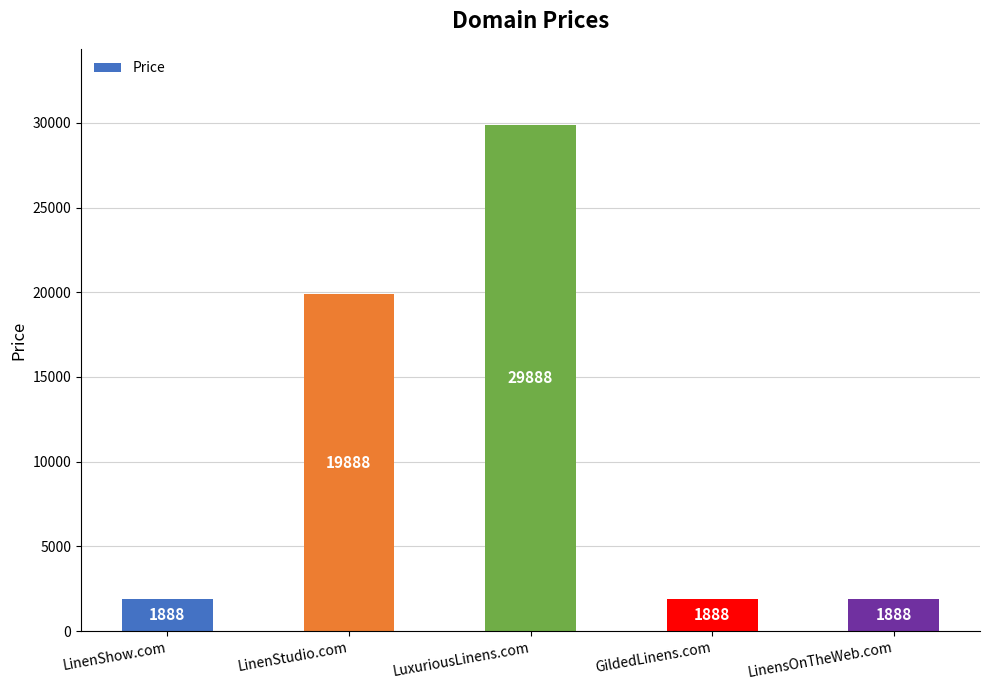

What is the difference between the values at LuxuriousLinens.com and LinenStudio.com?

10000